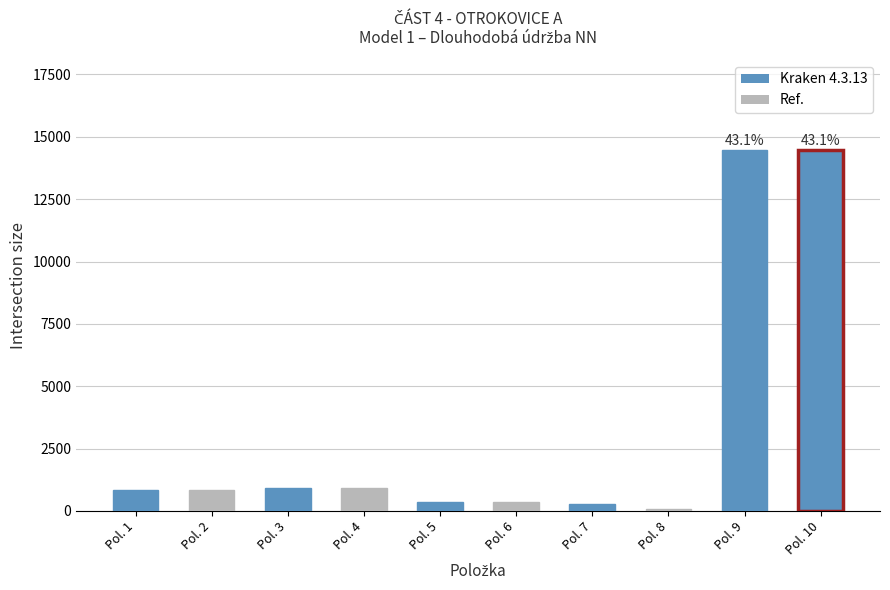

How many data points are less than 840?

4